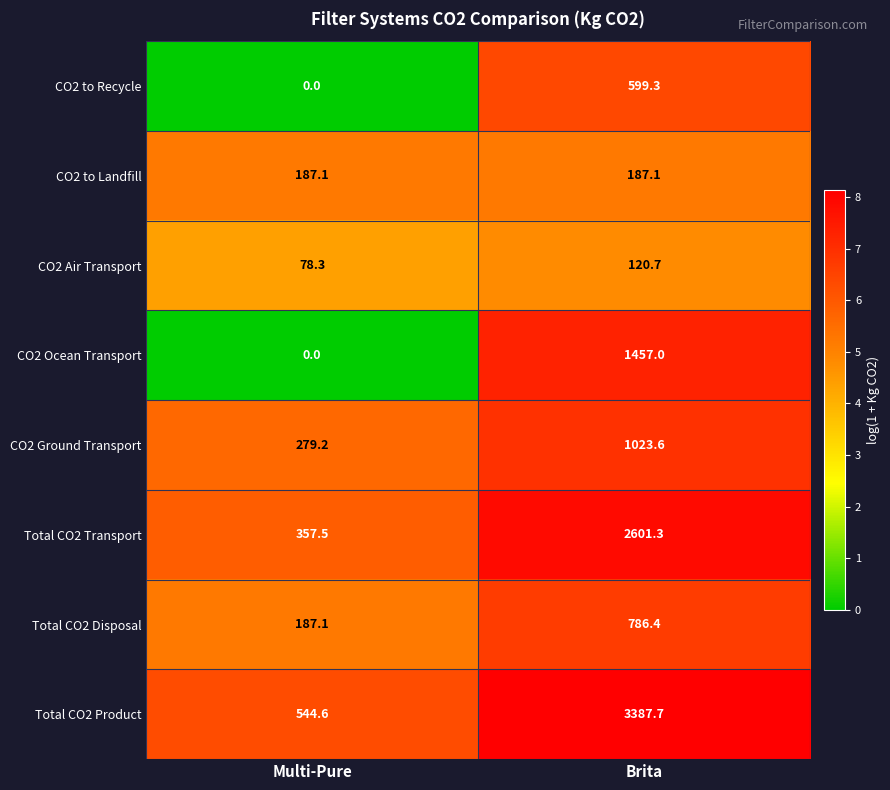

What is the sum of all CO2 to Landfill values?

374.2